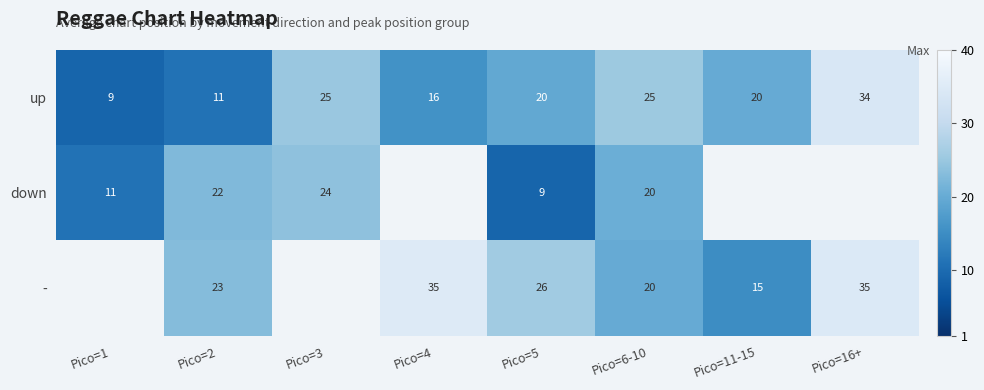

What is the sum of the up values at Pico=5 and Pico=2?

31